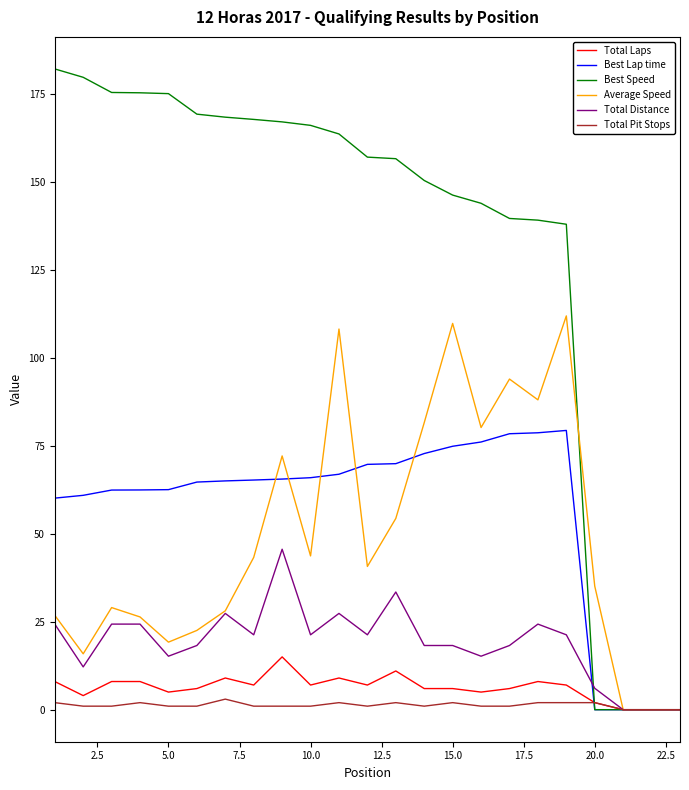

Which series has the largest total across all categories?

Best Speed